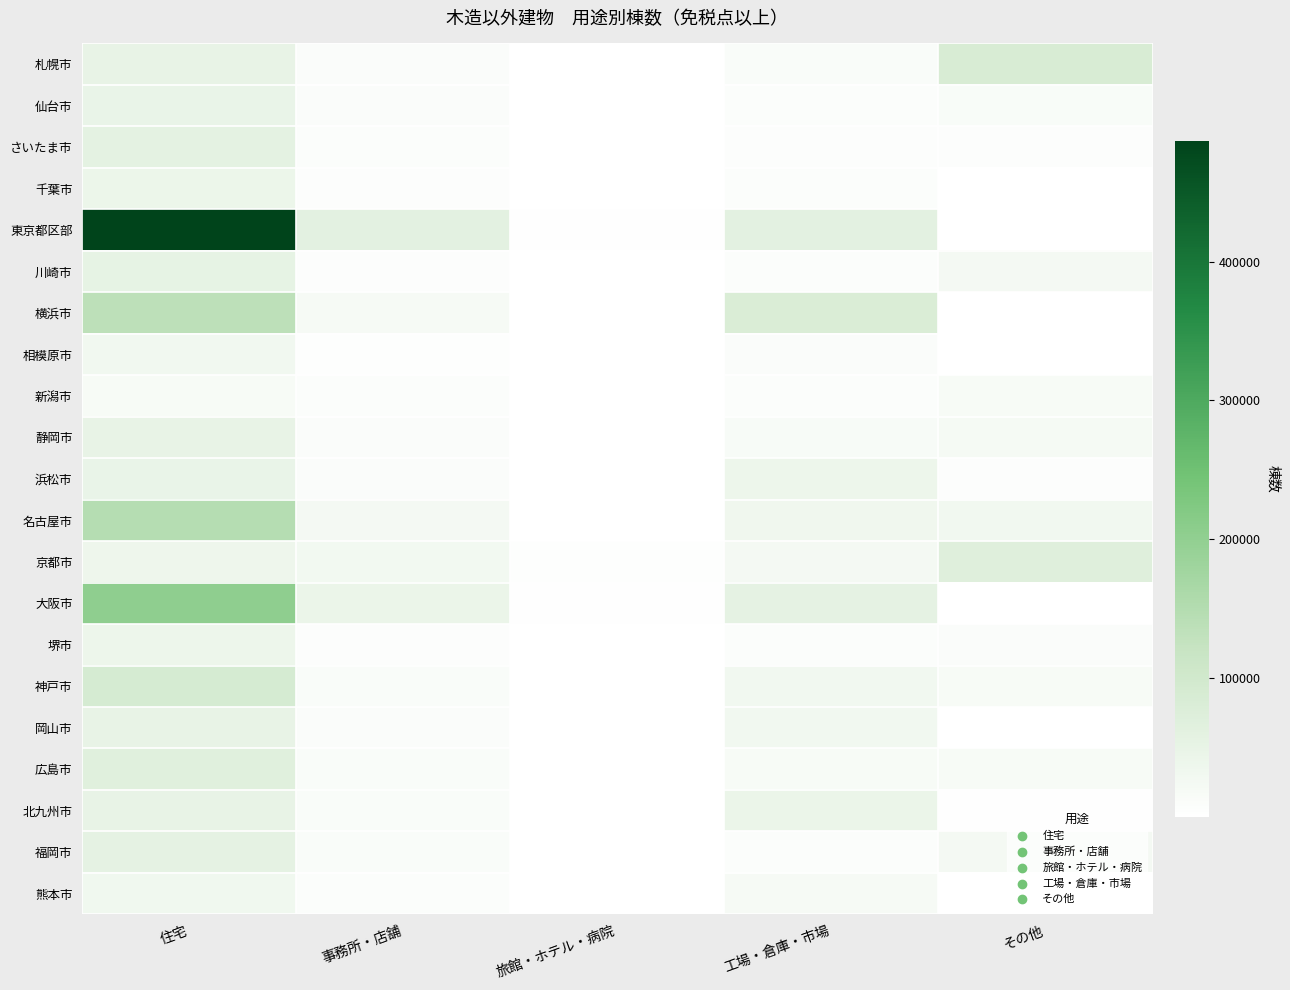

Rank the series by their maximum value, from lowest to highest.

新潟市, 相模原市, 熊本市, 堺市, 千葉市, 仙台市, 浜松市, 北九州市, 静岡市, 岡山市, 川崎市, 福岡市, さいたま市, 広島市, 京都市, 札幌市, 神戸市, 横浜市, 名古屋市, 大阪市, 東京都区部